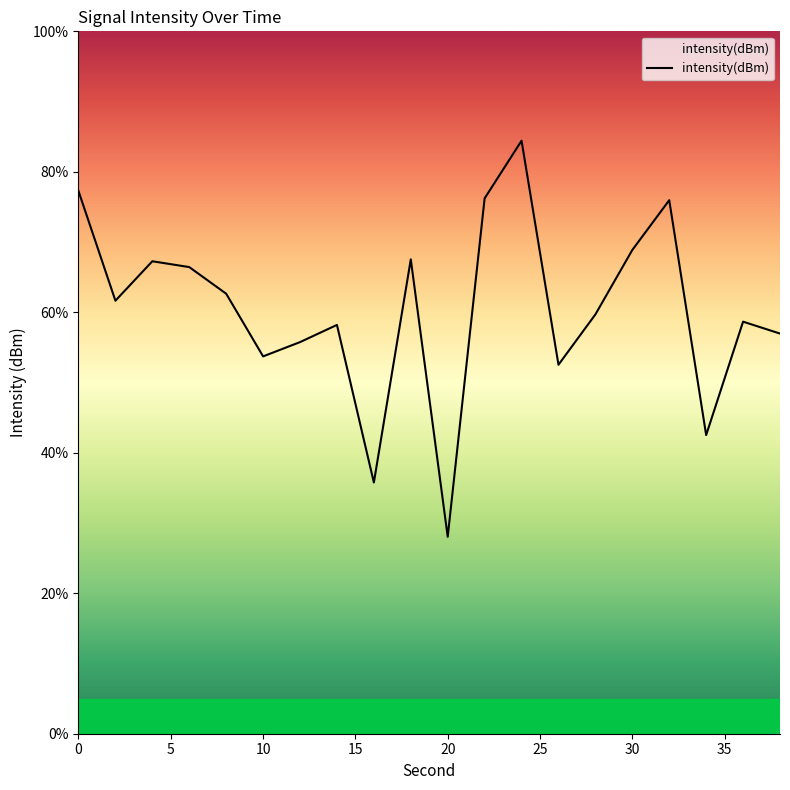

What is the minimum value shown in the chart?

28.0